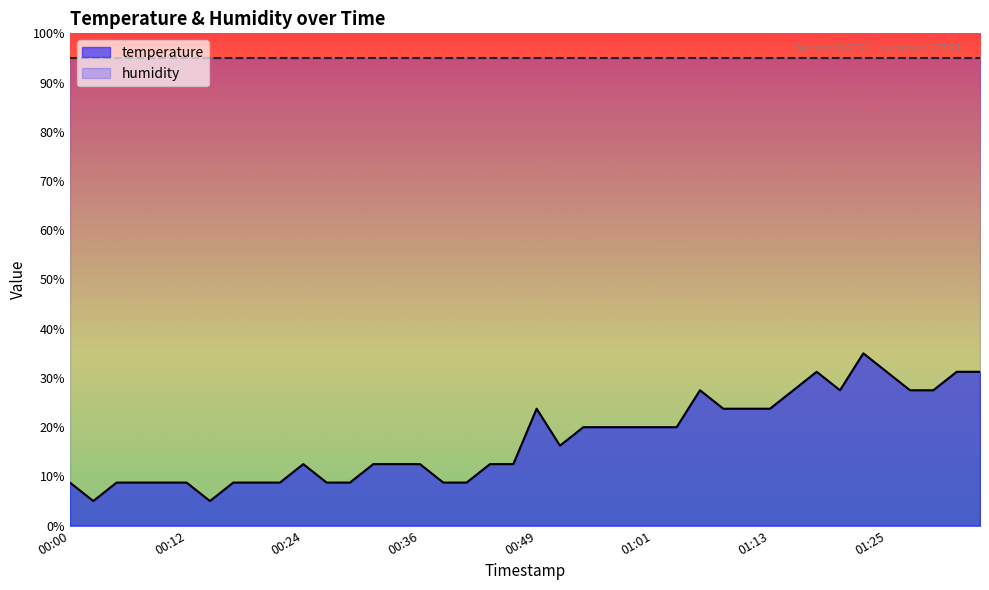

Reading left to right, list all the values displayed in this chart.

8.7	5.0	8.7	8.7	8.7	8.7	5.0	8.7	8.7	8.7	12.5	8.7	8.7	12.5	12.5	12.5	8.7	8.7	12.5	12.5	23.8	16.2	20.0	20.0	20.0	20.0	20.0	27.5	23.8	23.8	23.8	27.5	31.3	27.5	35.0	31.3	27.5	27.5	31.3	31.3